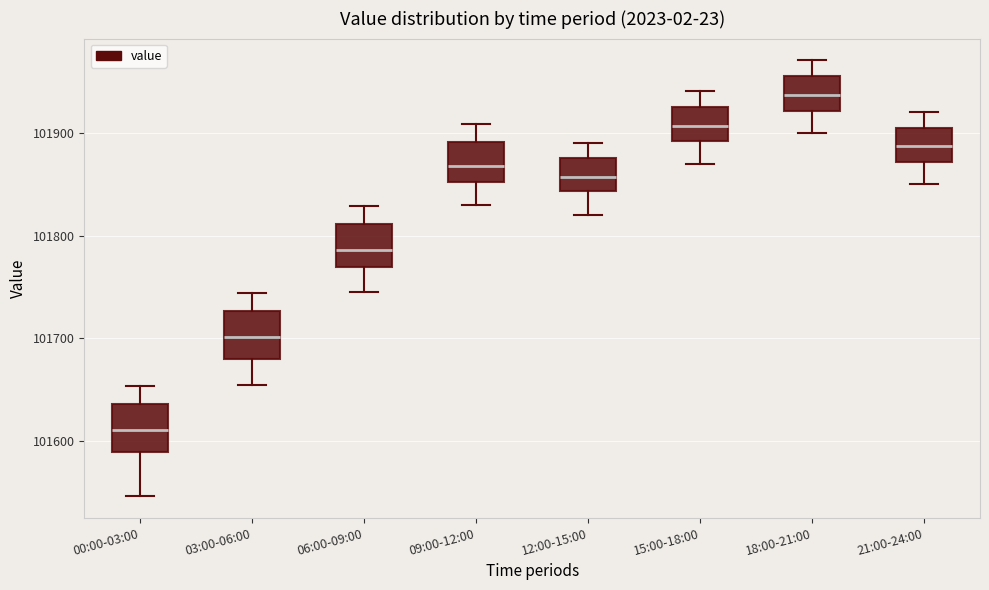

Which box has the lowest median line?

00:00-03:00